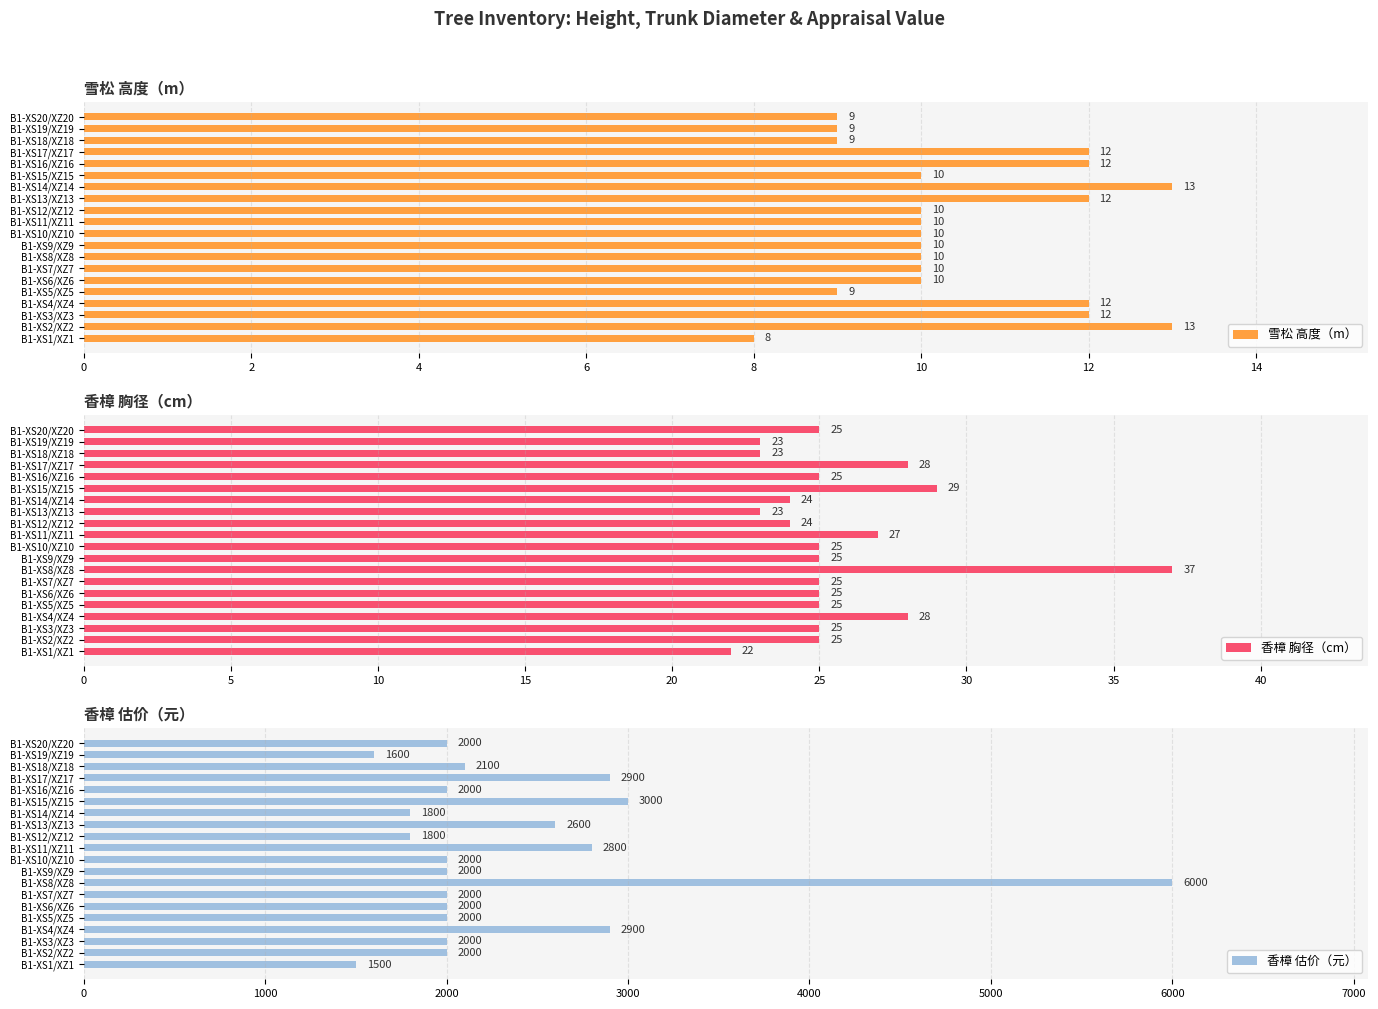

What is the lowest value of the 雪松 高度（m） series?

8